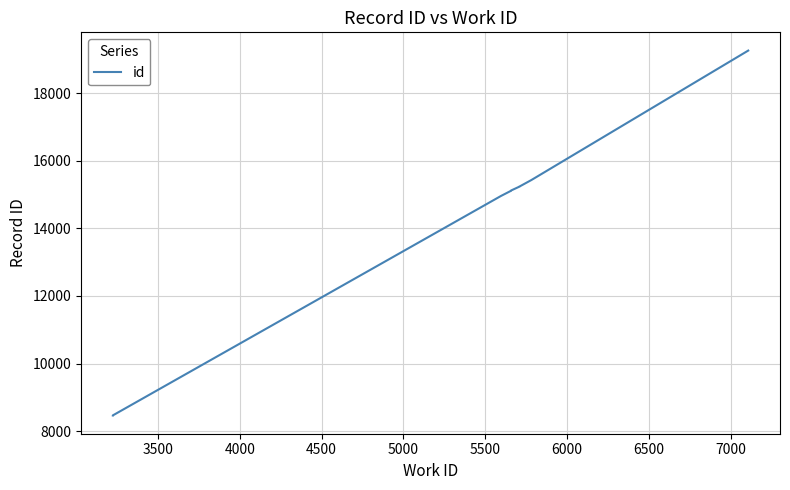

What is the difference between the maximum and second lowest values?

10790